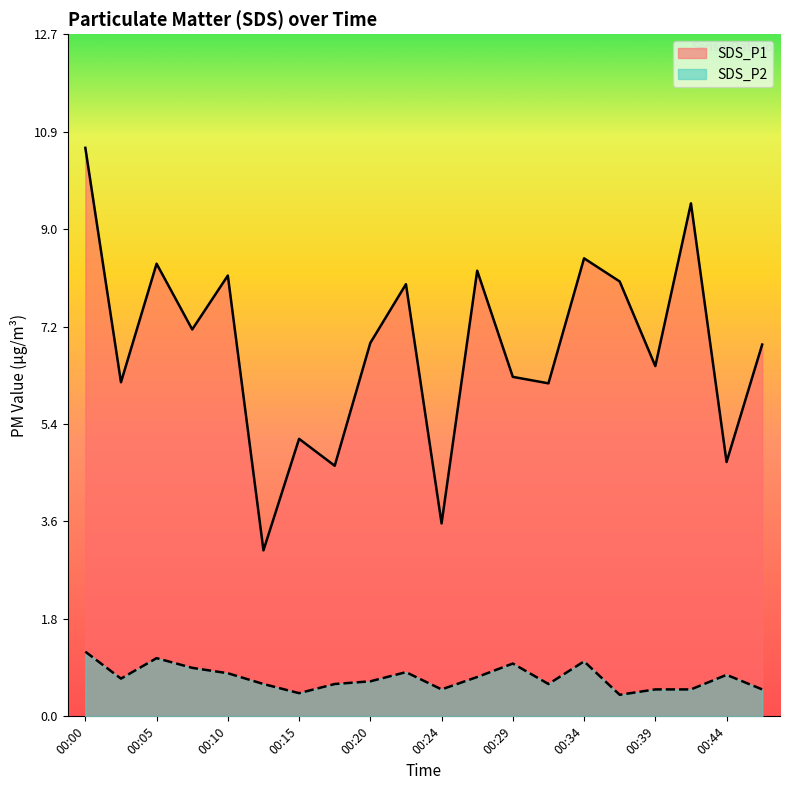

Reading left to right, transcribe all the data shown in this chart.

SDS_P1: 10.6	6.2	8.4	7.2	8.2	3.1	5.2	4.7	6.9	8.0	3.6	8.3	6.3	6.2	8.5	8.1	6.5	9.5	4.7	6.9
SDS_P2: 1.2	0.7	1.1	0.9	0.8	0.6	0.4	0.6	0.7	0.8	0.5	0.7	1.0	0.6	1.0	0.4	0.5	0.5	0.8	0.5